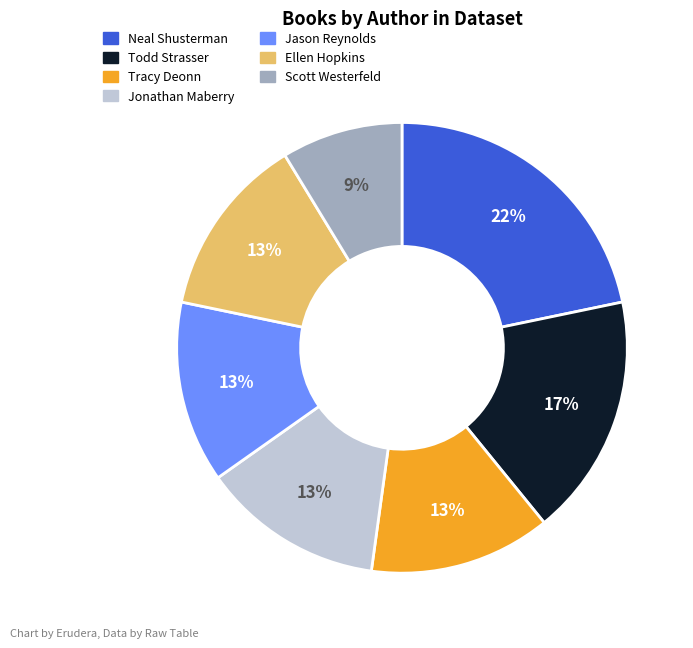

To the nearest percent, what portion does Neal Shusterman represent?

22%